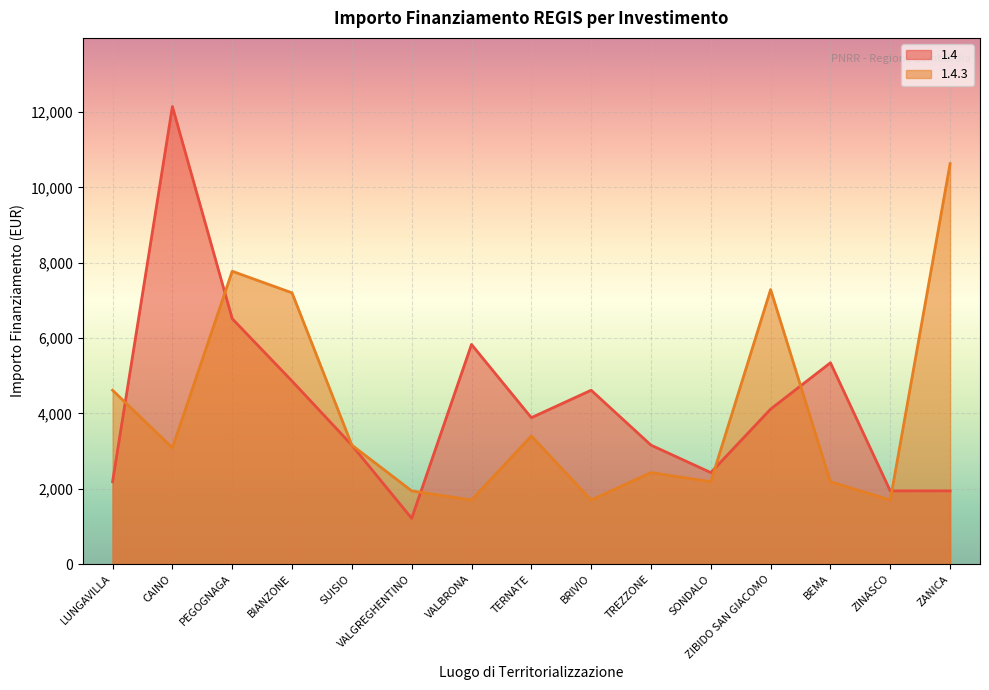

Between CAINO and TREZZONE, which is larger?

CAINO